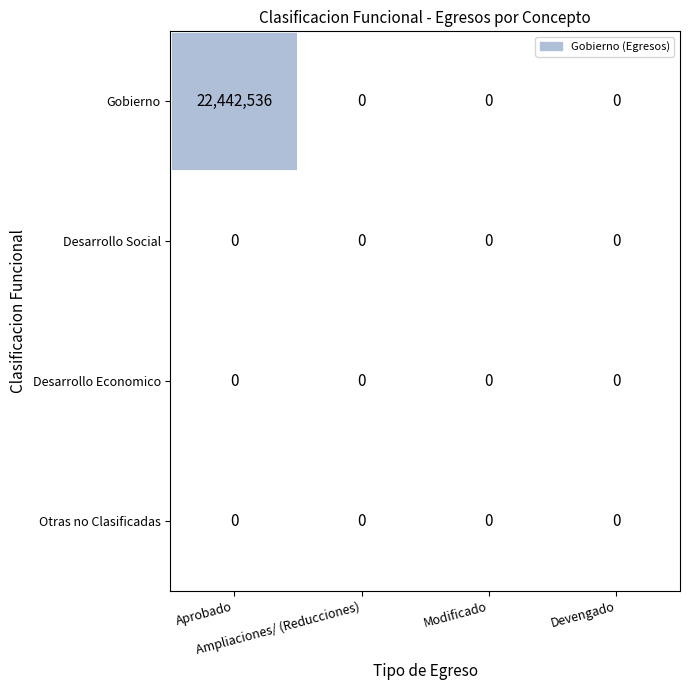

What is the maximum value shown in the chart?

22442536